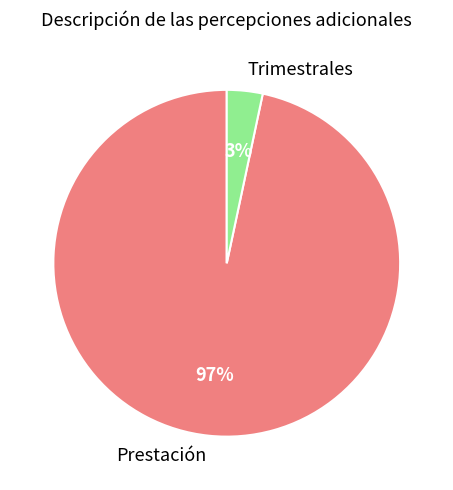

How many segments does this pie chart have?

2